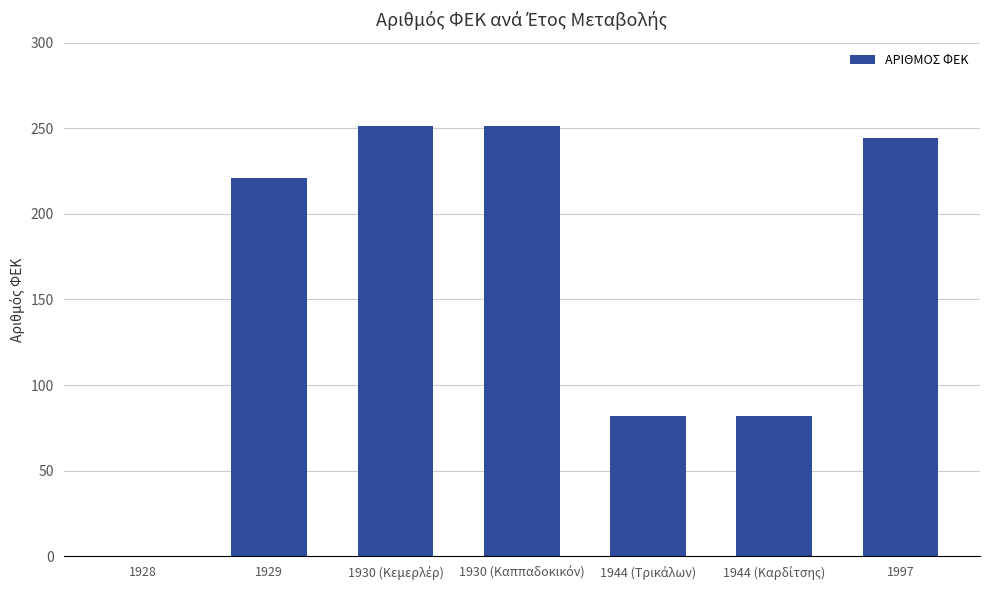

What is the change in value from 1928 to 1997?

+244